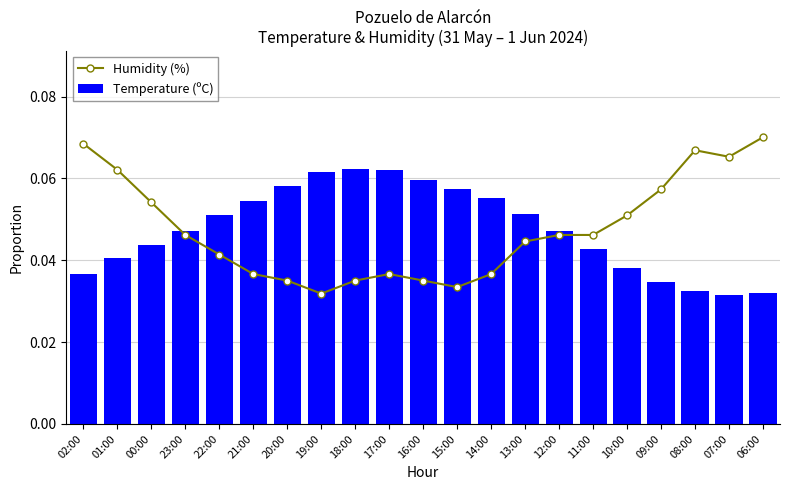

Rank the series by their maximum value, from highest to lowest.

Humidity (%), Temperature (ºC)